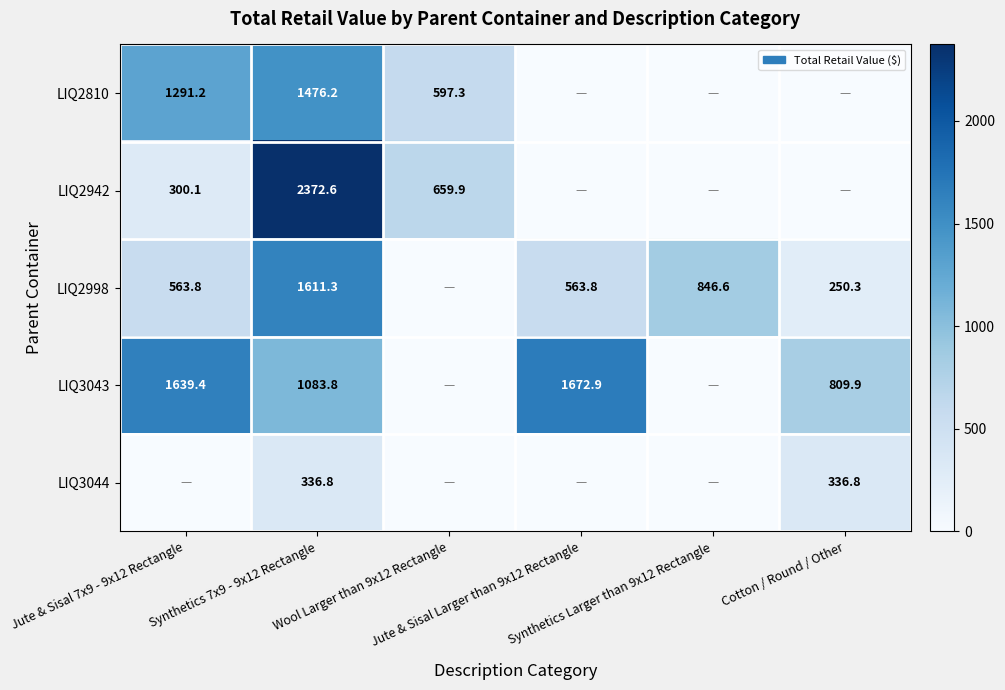

The value of LIQ3044 at Cotton / Round / Other is 336.8. True or false?

True